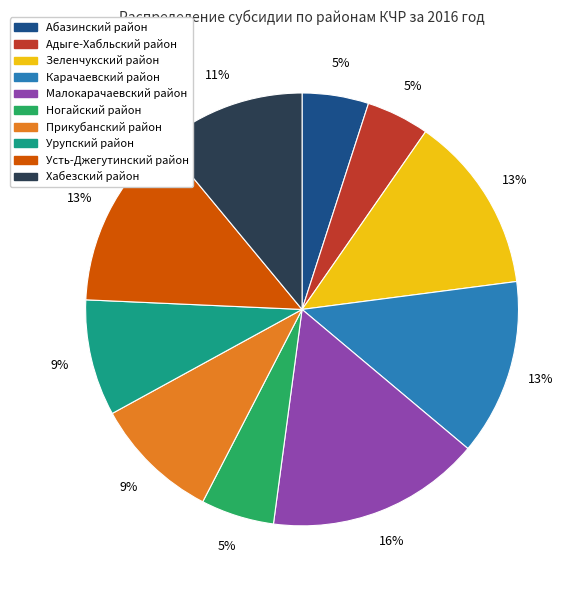

What is the largest slice in the pie chart?

Малокарачаевский район